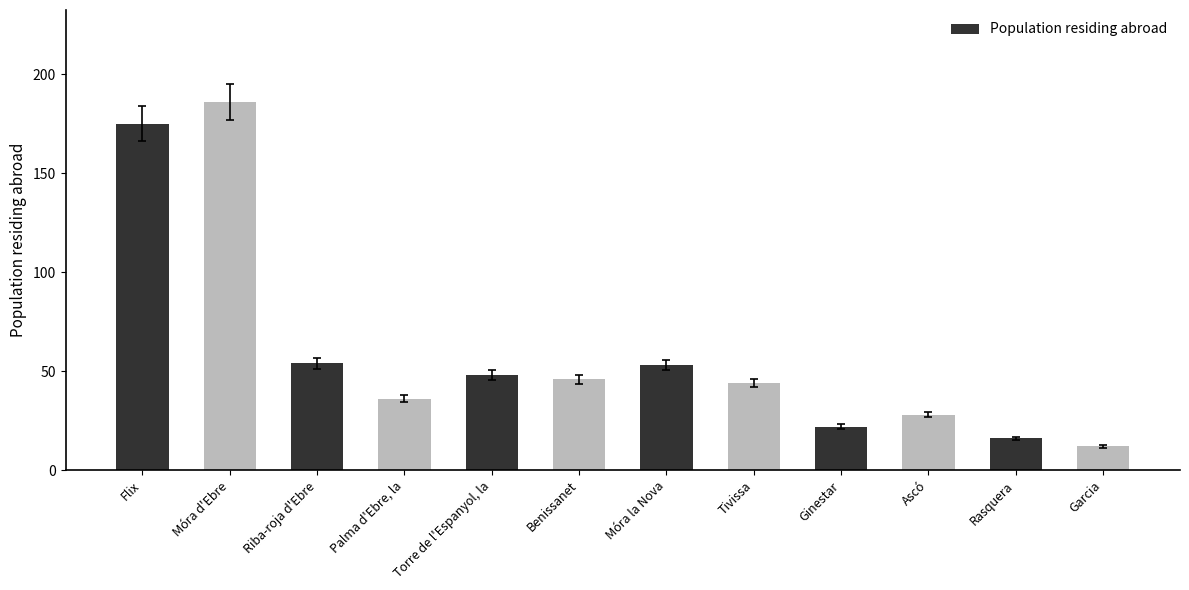

What is the sum of the values at Benissanet and Riba-roja d'Ebre?

100